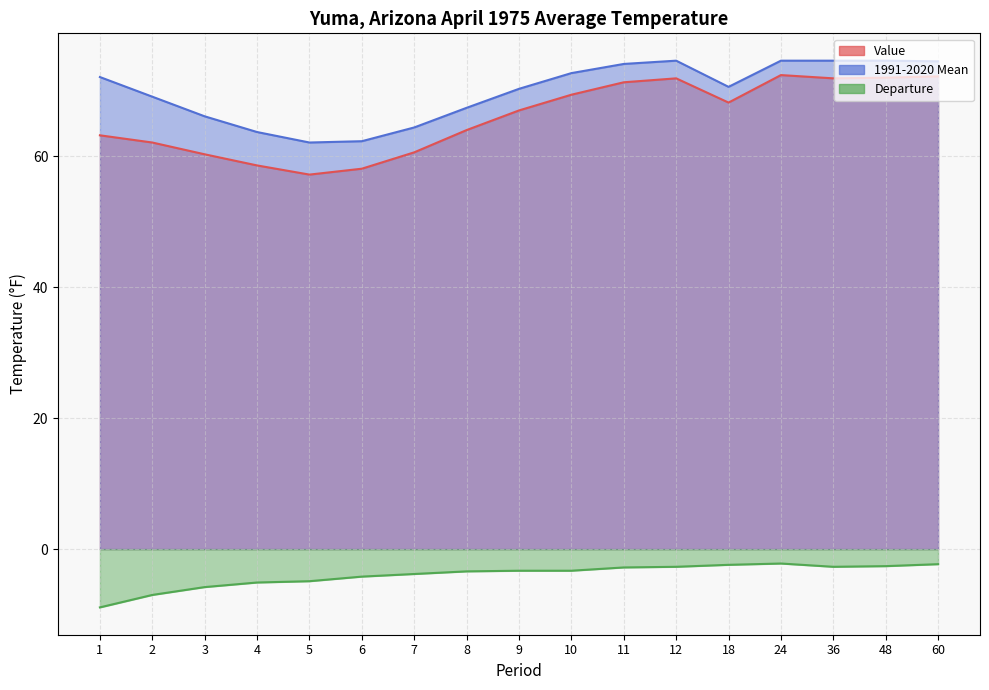

Rank the series at 60 from lowest to highest value.

Departure, Value, 1991-2020 Mean